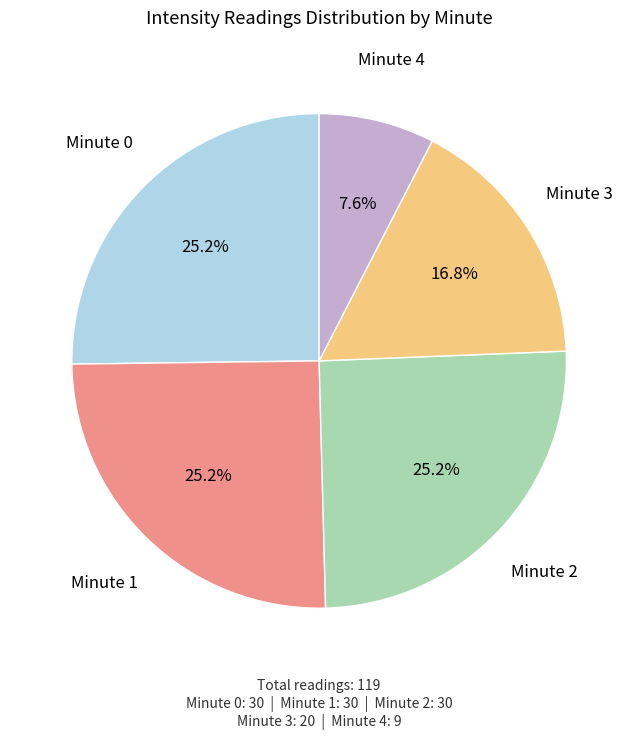

Is there any slice that represents more than half of the pie?

No